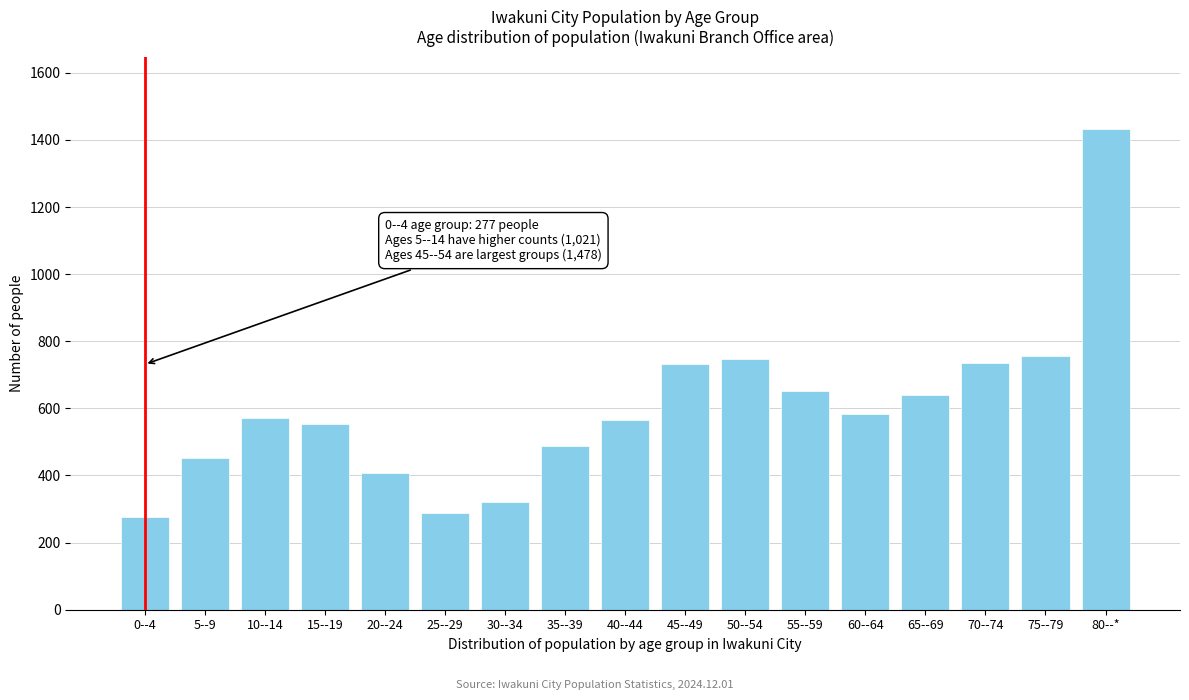

What is the label of the 3rd bar from the right?

70--74